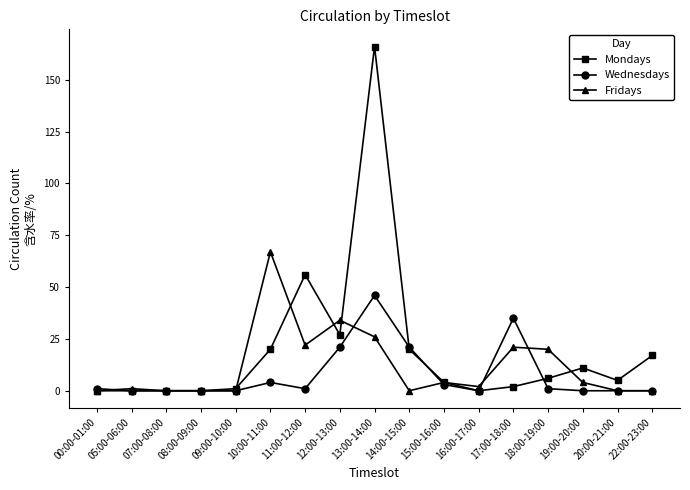

What is the maximum value shown in the chart?

166